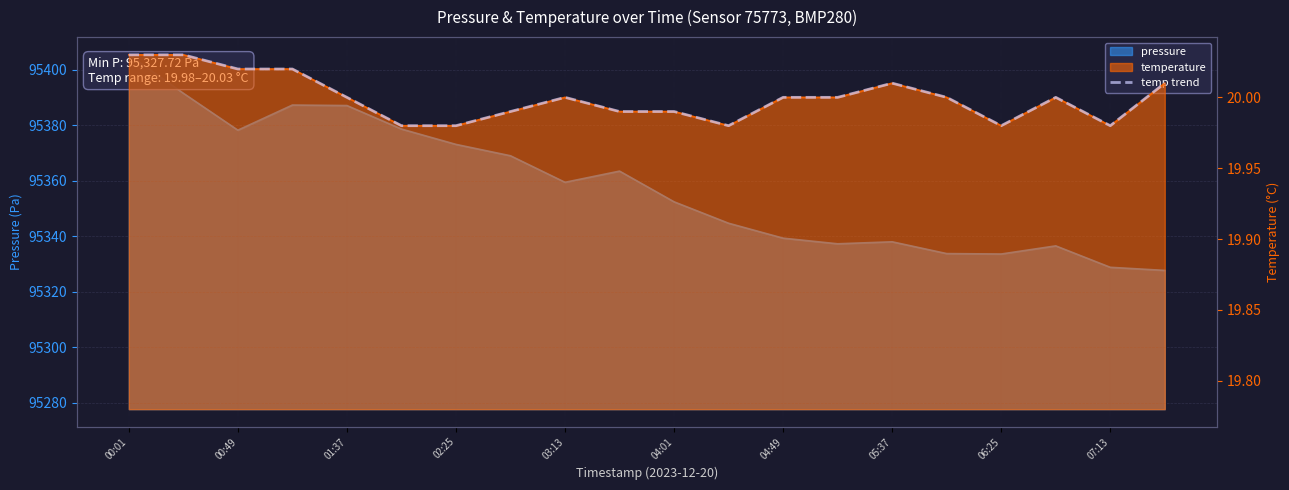

What value does the data have at 07:13?

20.0